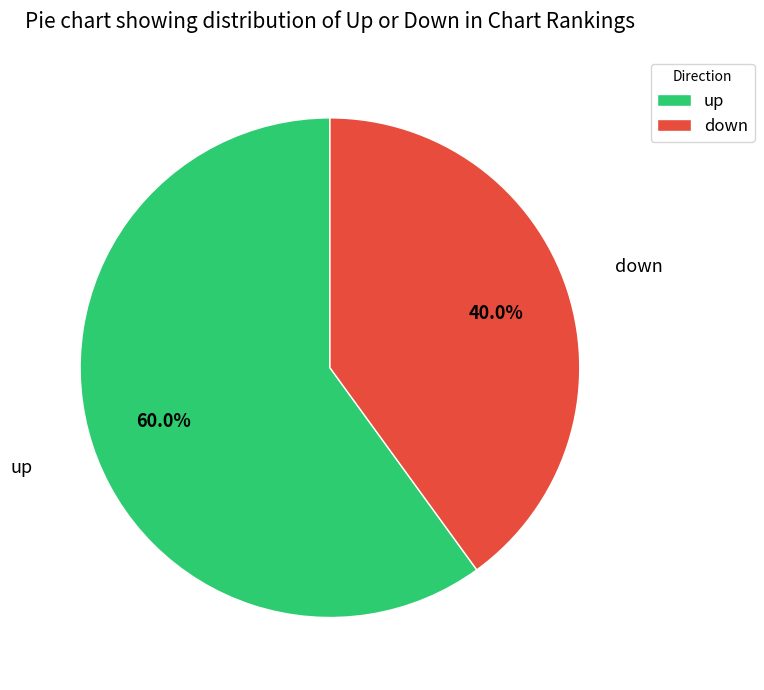

To the nearest percent, what is the difference between the largest and smallest slice percentages?

20%